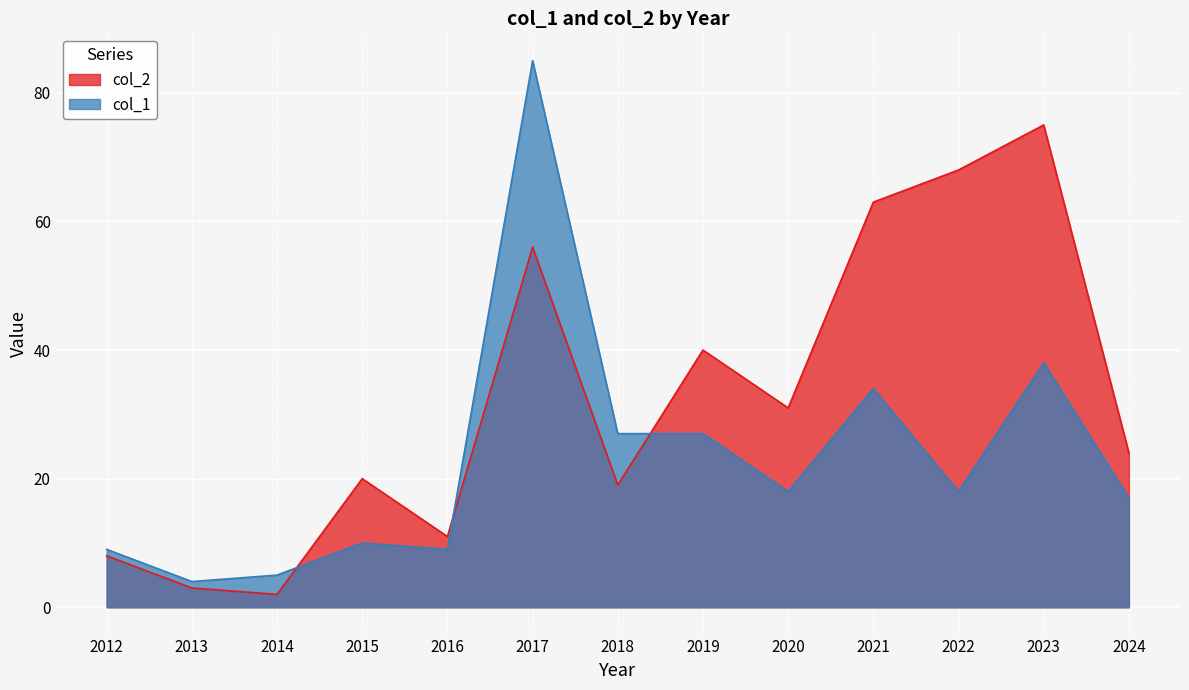

What is the spread (max minus min) of values at 2015?

10